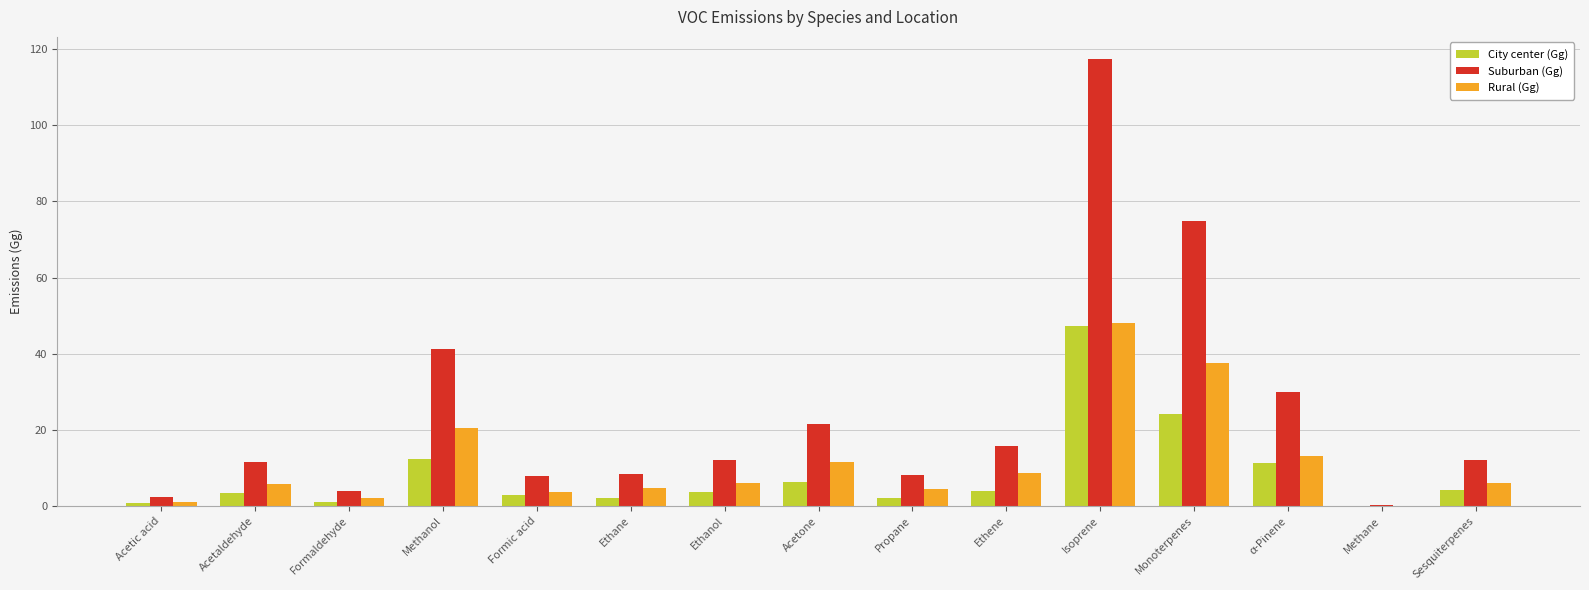

At which label does Suburban (Gg) first exceed 11?

Acetaldehyde